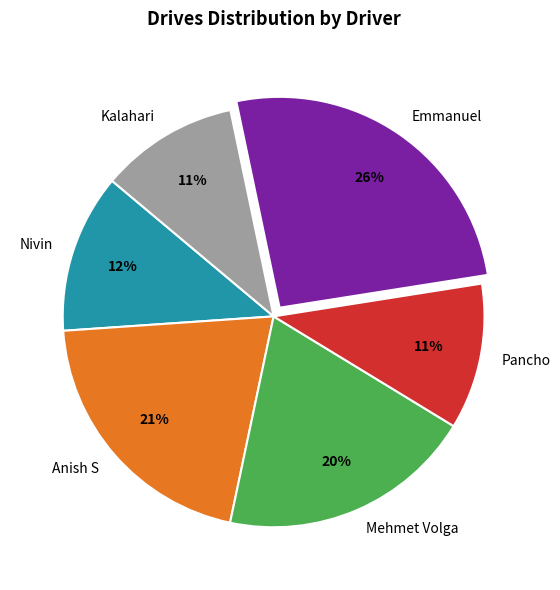

Does Mehmet Volga represent more than half of the total?

No